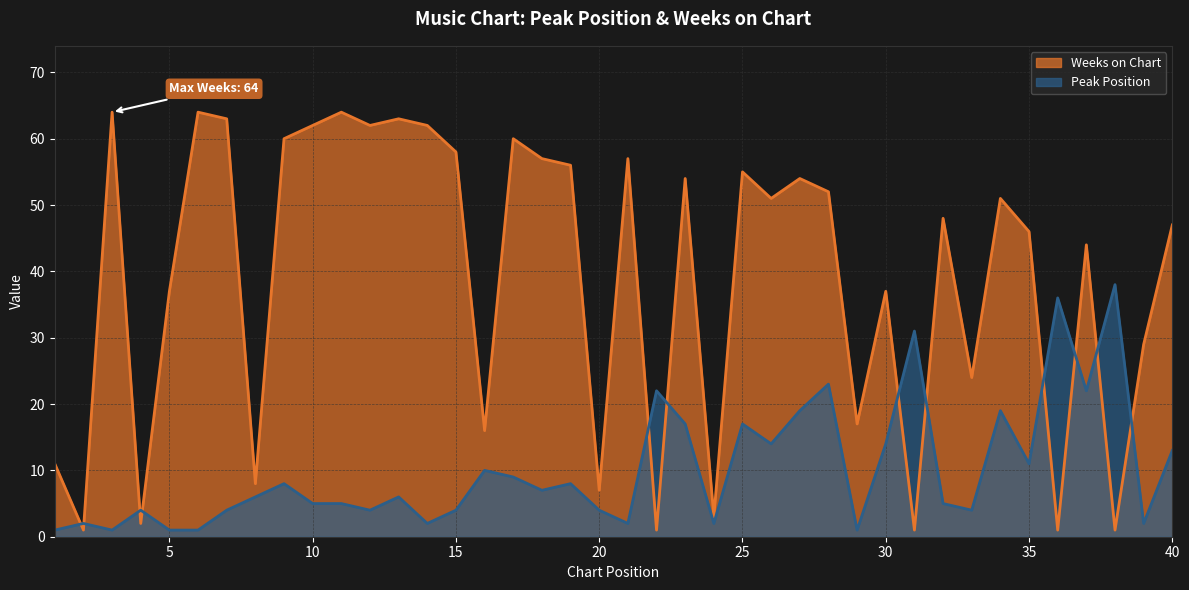

True or false: Weeks on Chart has more than 0 points higher than both neighbors.

True